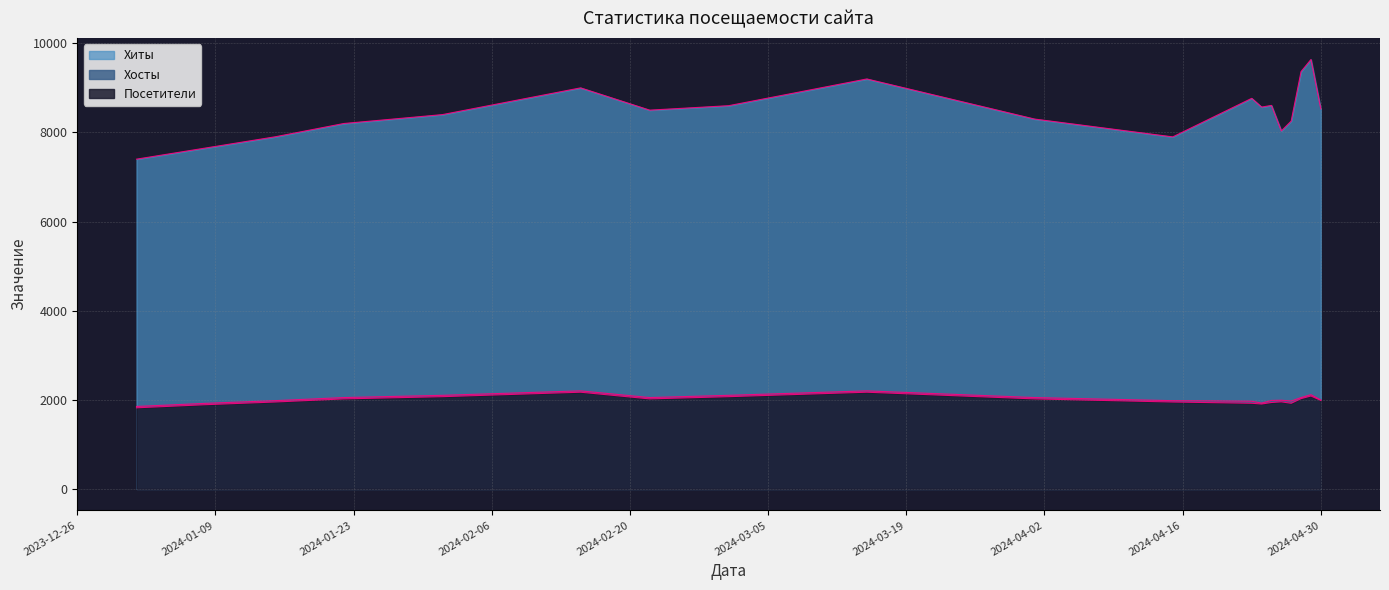

Rank the series at 2024-05-02 from highest to lowest value.

Хиты, Хосты, Посетители